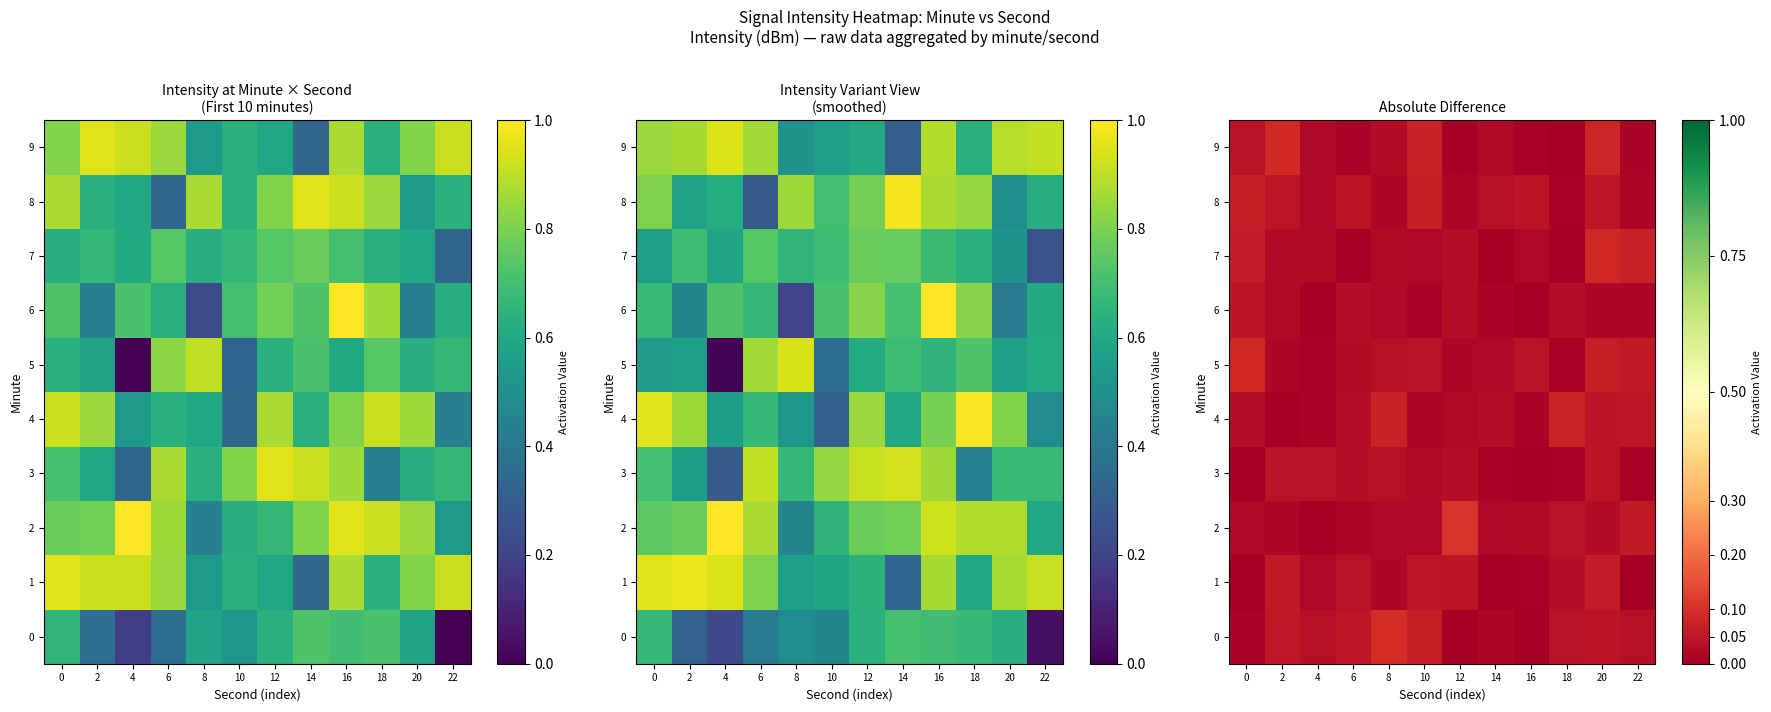

At which category is the sum across all series the highest?

20